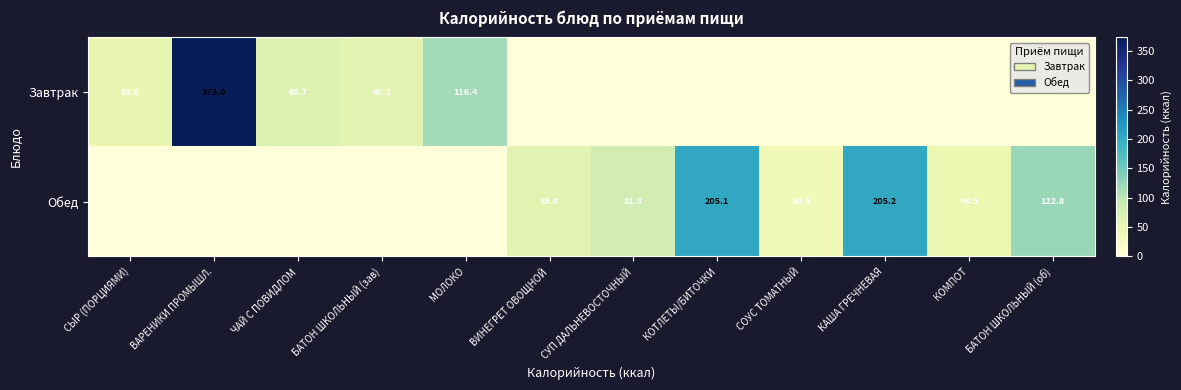

The Обед series shows 70.1 at КОМПОТ. True or false?

False